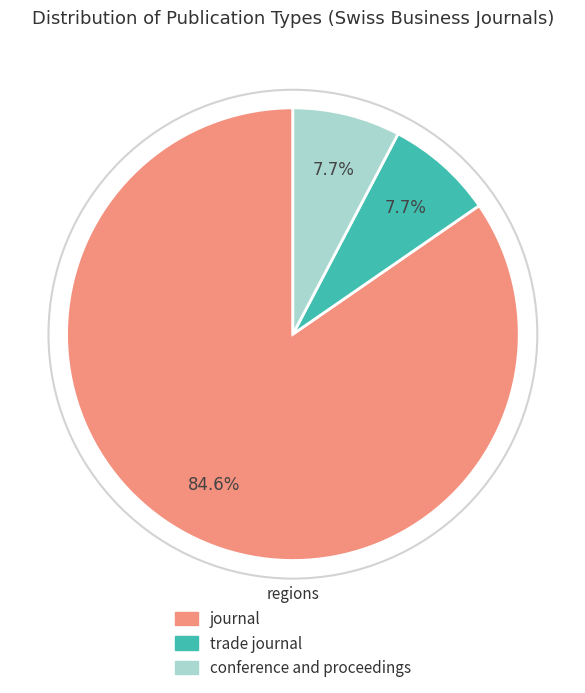

How many slices are in this pie chart?

3